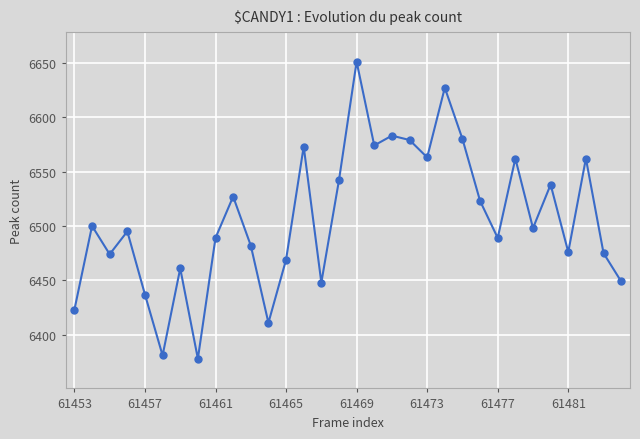

What is the sum of all values?

208219